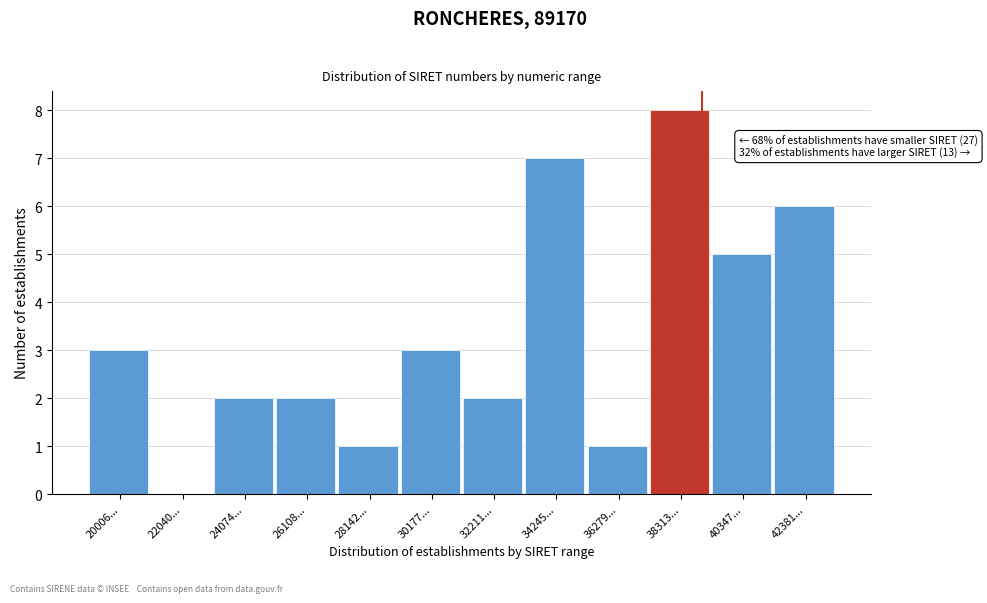

Reading right to left, extract all data points from this chart.

42381...=6	40347...=5	38313...=8	36279...=1	34245...=7	32211...=2	30177...=3	28142...=1	26108...=2	24074...=2	22040...=0	20006...=3